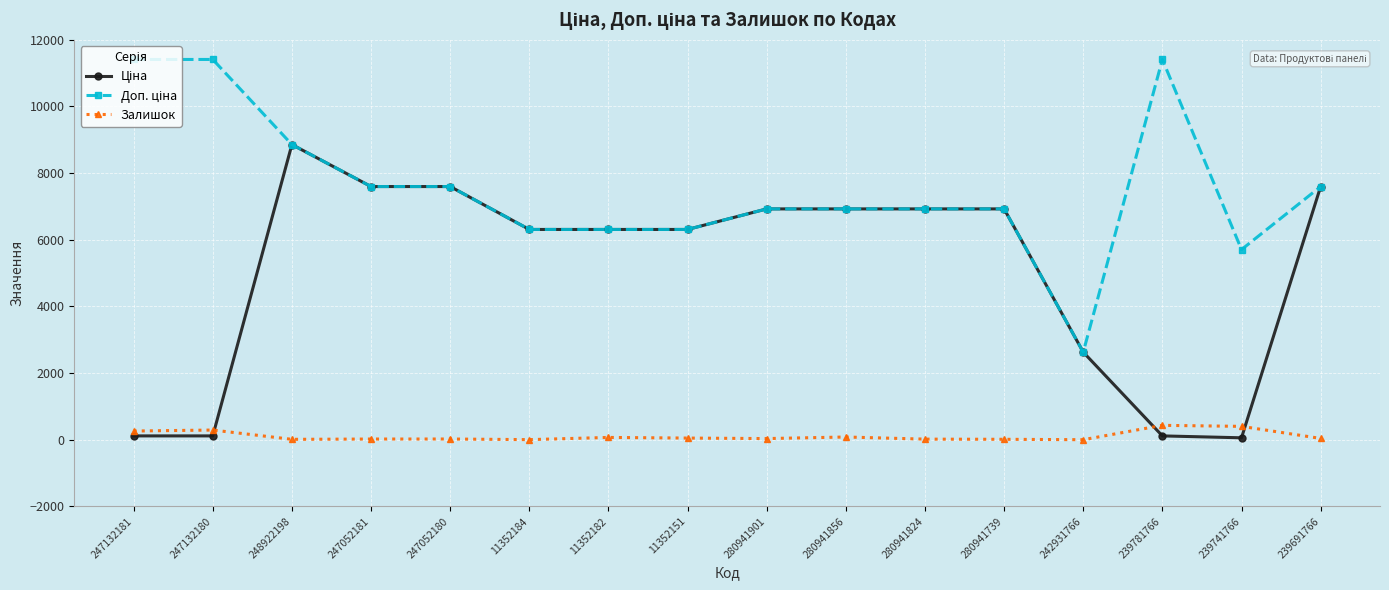

What is the difference between the Залишок values at 247052180 and 11352184?

19.0